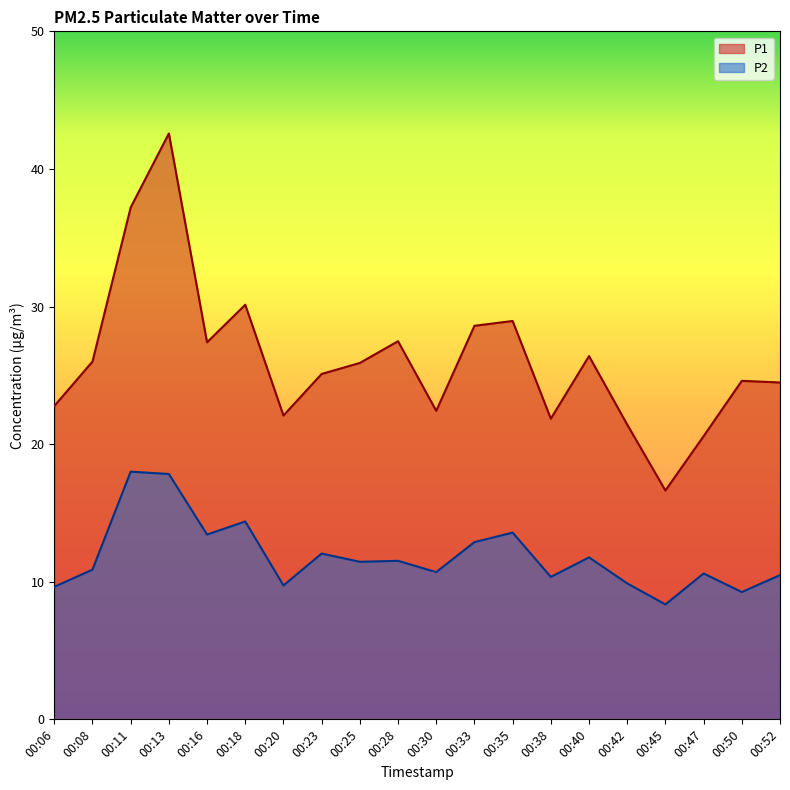

What is the difference between the highest and lowest values at 00:16?

14.0